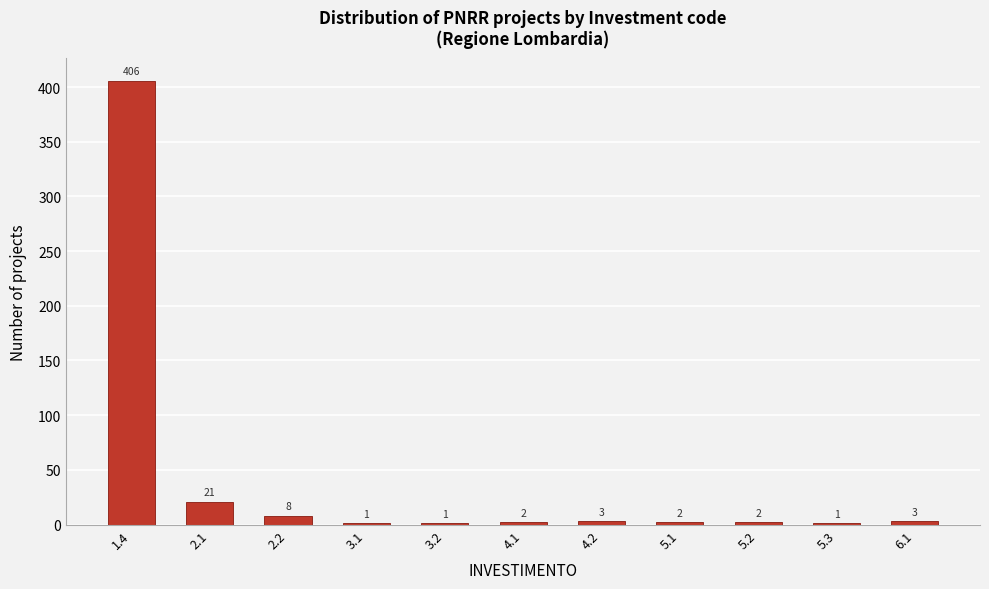

Reading left to right, list all the values displayed in this chart.

1.4=406	2.1=21	2.2=8	3.1=1	3.2=1	4.1=2	4.2=3	5.1=2	5.2=2	5.3=1	6.1=3